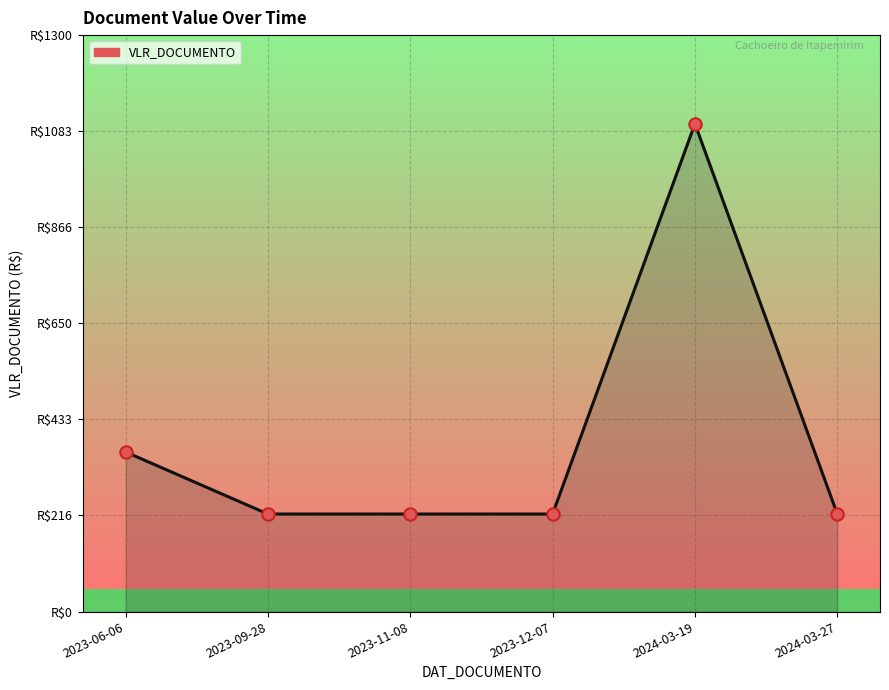

Is this an area chart (filled region under the line)?

Yes